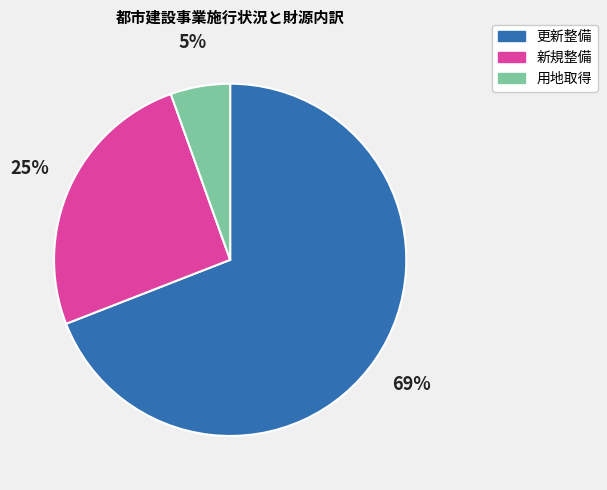

What is the smallest slice in the pie chart?

用地取得